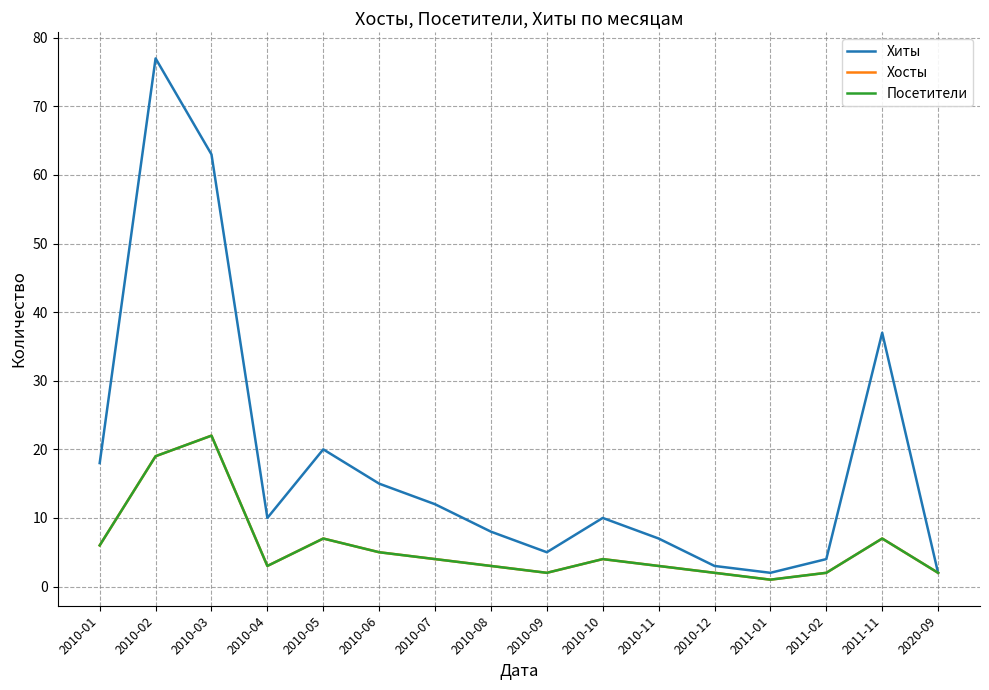

Is this an area chart (filled region under the line)?

No